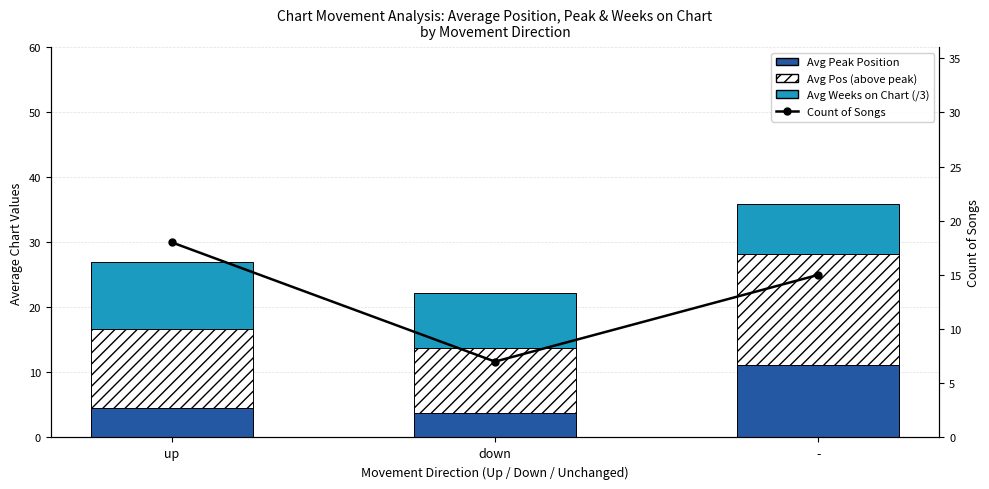

List the labels in order of Avg Peak Position value, largest first.

-, up, down